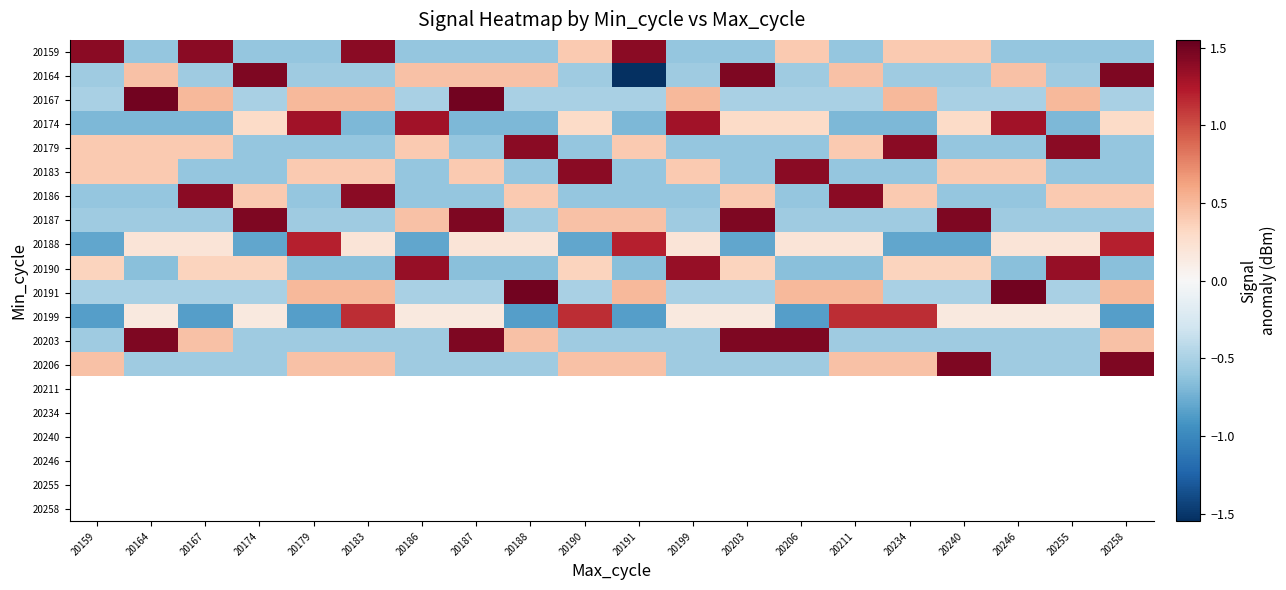

At which label does 20164 reach its minimum?

20191